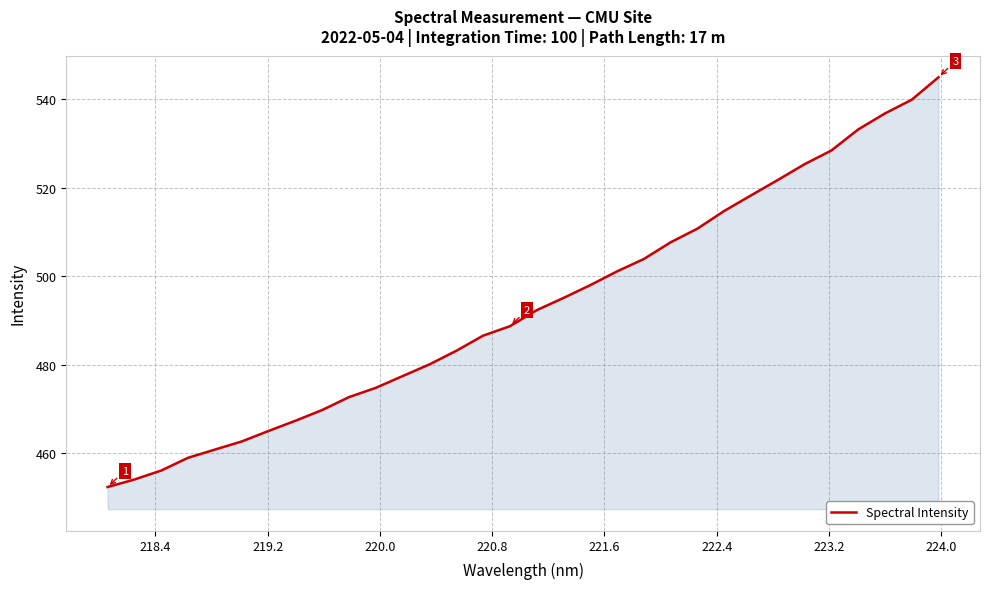

What is the difference between the maximum and minimum values?

92.6